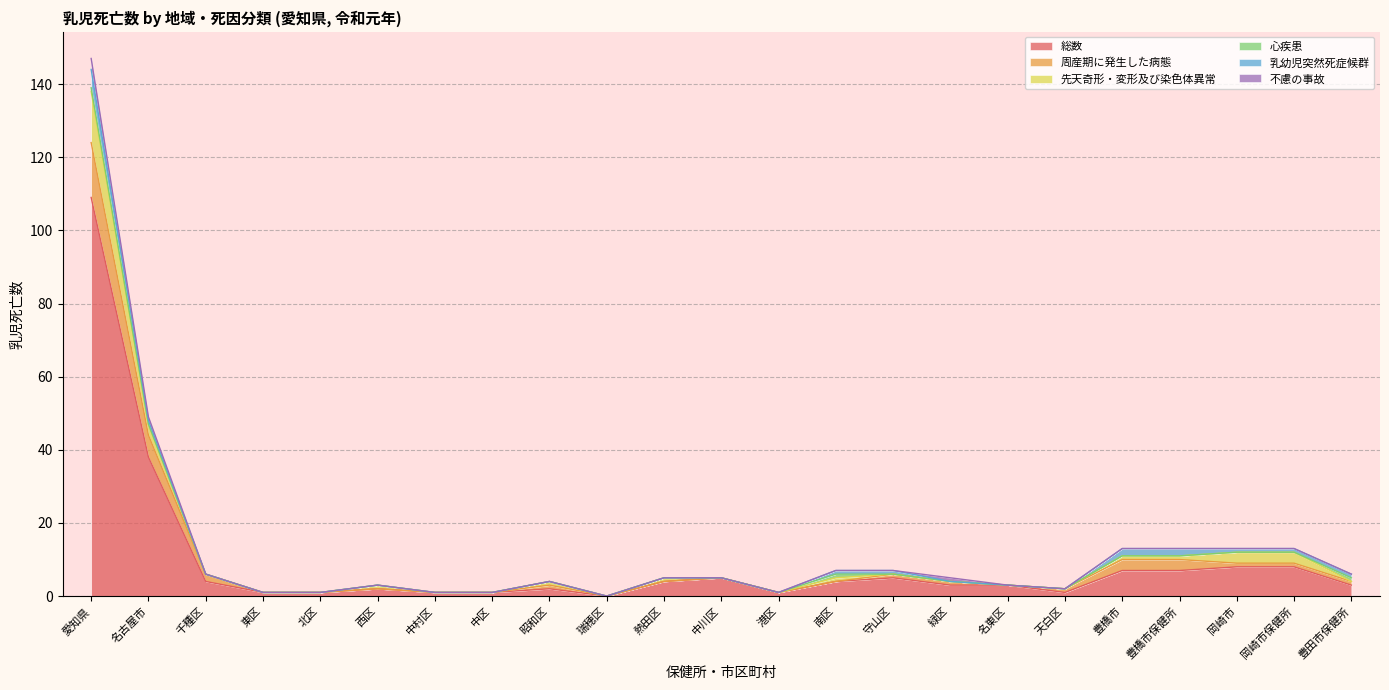

Which series changed the most between 名東区 and 豊橋市保健所?

総数